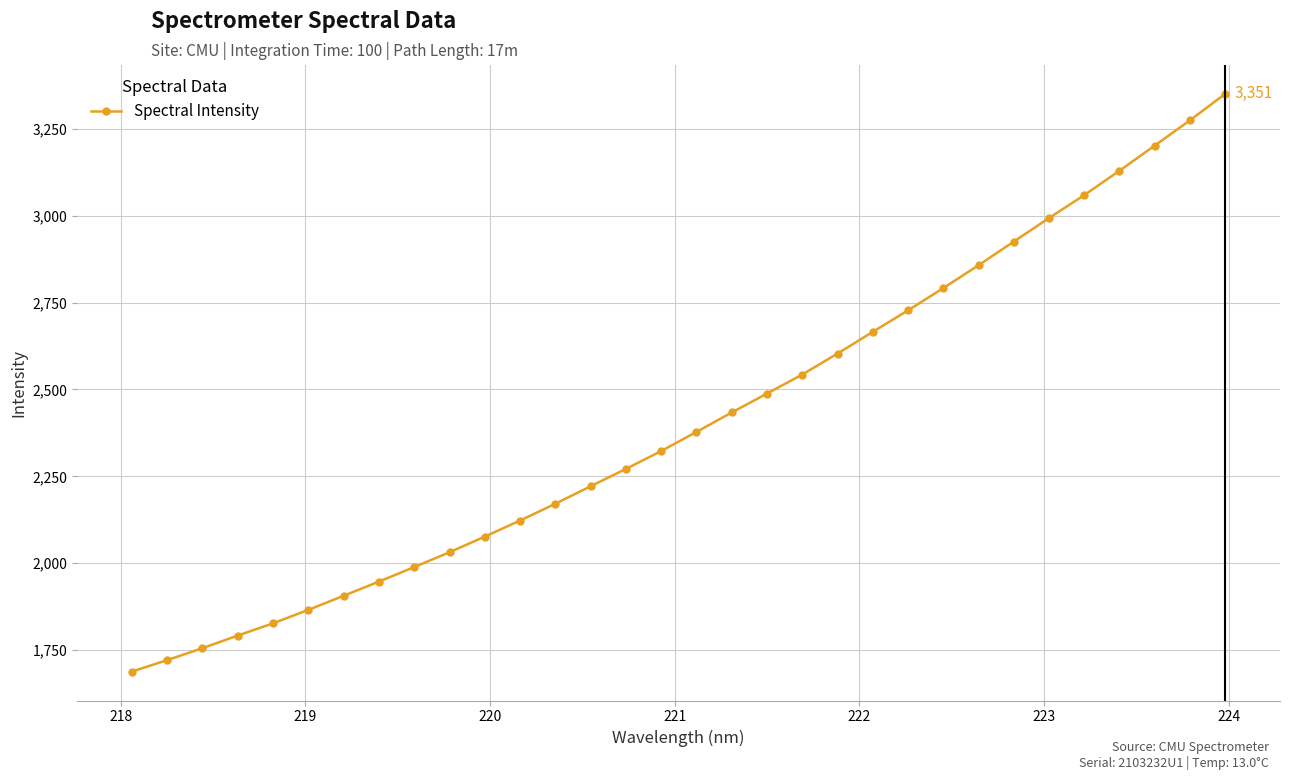

What is the difference between the maximum and second lowest values?

1629.4